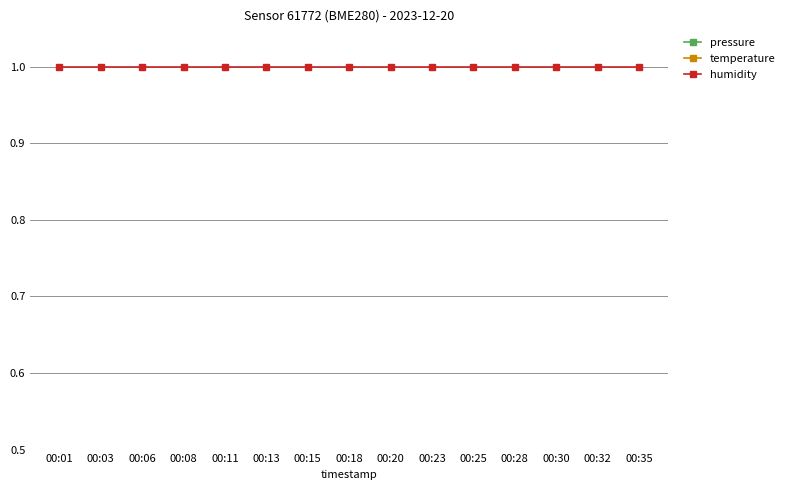

Reading left to right, extract all data points from this chart.

pressure: 00:01=0.1	00:03=0.1	00:06=0.1	00:08=0.1	00:11=0.1	00:13=0.1	00:15=0.1	00:18=0.1	00:20=0.1	00:23=0.1	00:25=0.1	00:28=0.1	00:30=0.1	00:32=0.1	00:35=0.1
temperature: 00:01=0.3	00:03=0.3	00:06=0.3	00:08=0.3	00:11=0.3	00:13=0.3	00:15=0.3	00:18=0.3	00:20=0.3	00:23=0.3	00:25=0.3	00:28=0.3	00:30=0.3	00:32=0.3	00:35=0.3
humidity: 00:01=1.0	00:03=1.0	00:06=1.0	00:08=1.0	00:11=1.0	00:13=1.0	00:15=1.0	00:18=1.0	00:20=1.0	00:23=1.0	00:25=1.0	00:28=1.0	00:30=1.0	00:32=1.0	00:35=1.0